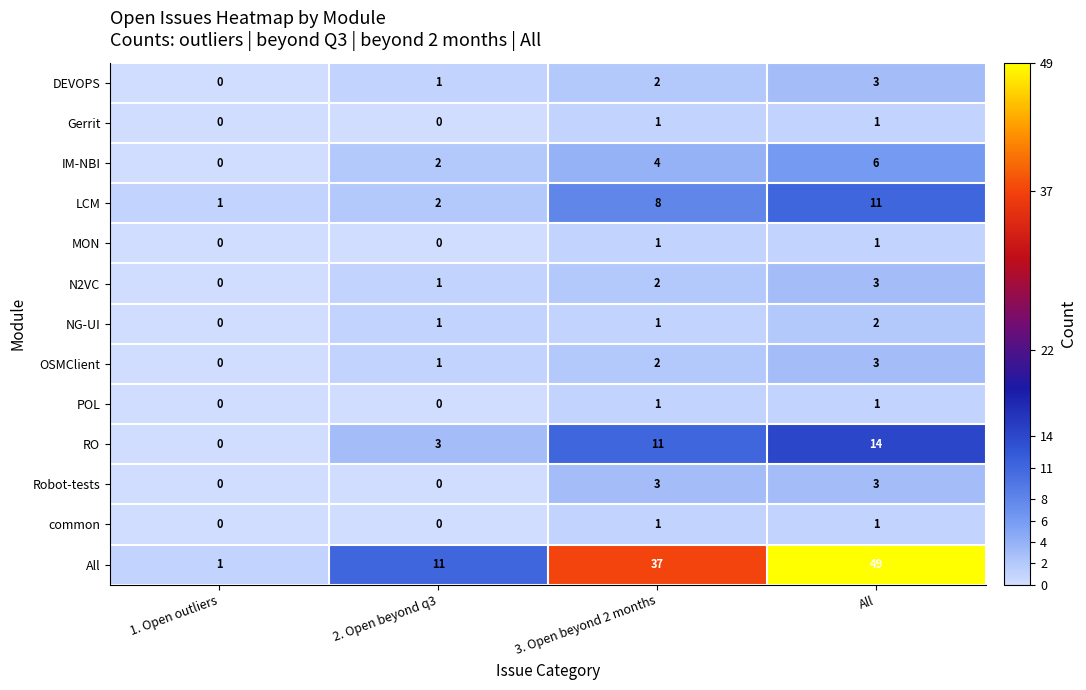

List the labels in order of IM-NBI value, largest first.

All, 3. Open beyond 2 months, 2. Open beyond q3, 1. Open outliers